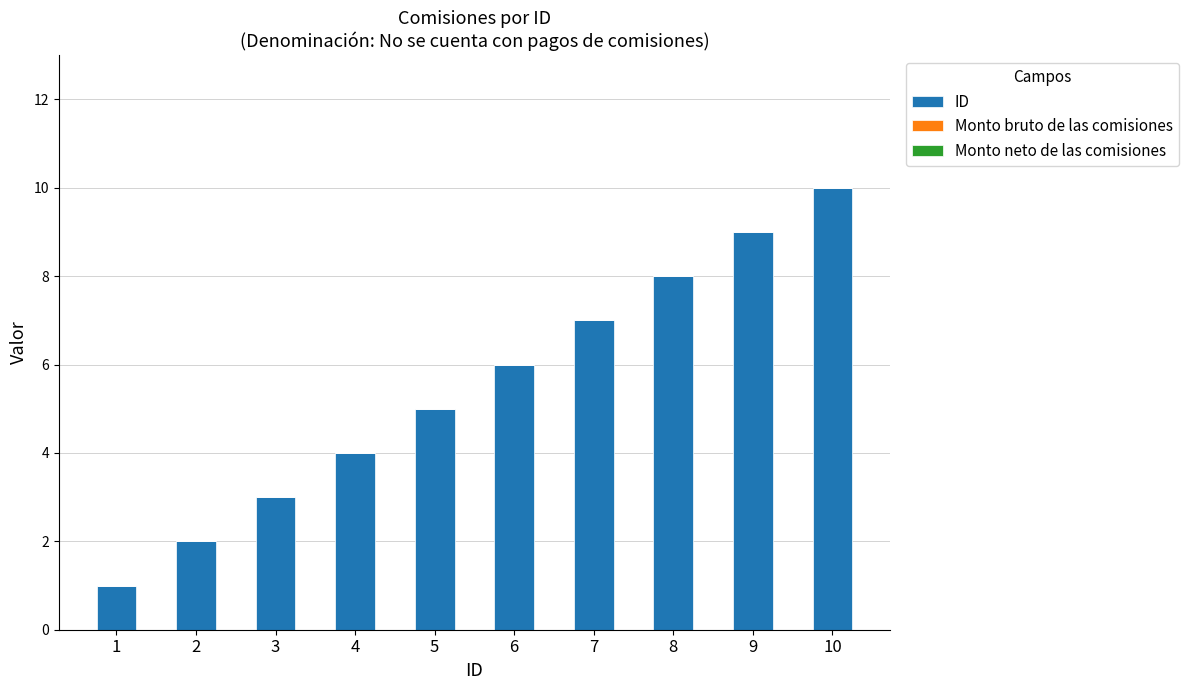

Rank the categories by value from highest to lowest.

10, 9, 8, 7, 6, 5, 4, 3, 2, 1